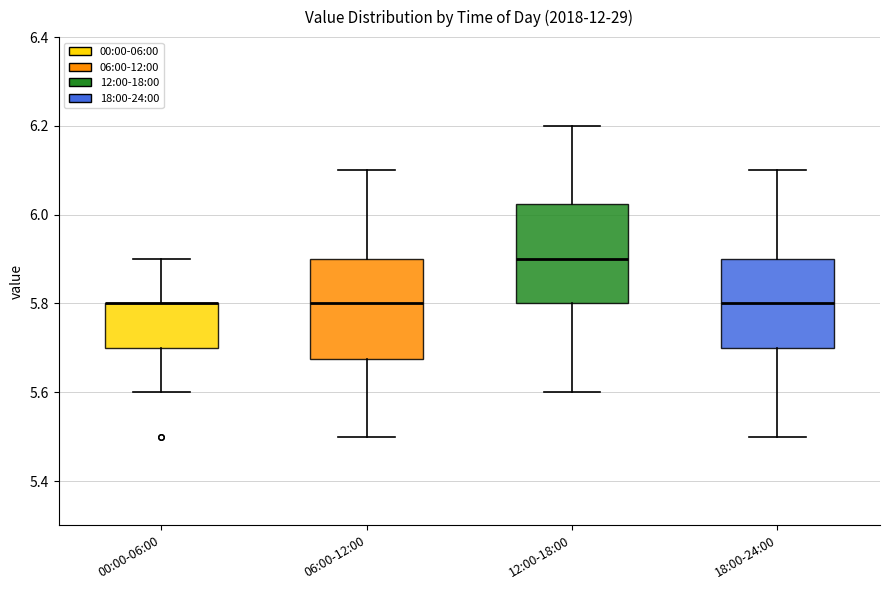

Reading left to right, read every box against the y-axis: the position of its median line, the range the box covers, and the ends of its whiskers. The values are not printed on the chart, so give them approximately, as read against the axis.

00:00-06:00: median 5.80 (drawn on the box's upper edge), box 5.70 to 5.80, whiskers 5.60 to 5.90
06:00-12:00: median 5.80, box 5.68 to 5.90, whiskers 5.50 to 6.10
12:00-18:00: median 5.90, box 5.80 to 6.02, whiskers 5.60 to 6.20
18:00-24:00: median 5.80, box 5.70 to 5.90, whiskers 5.50 to 6.10